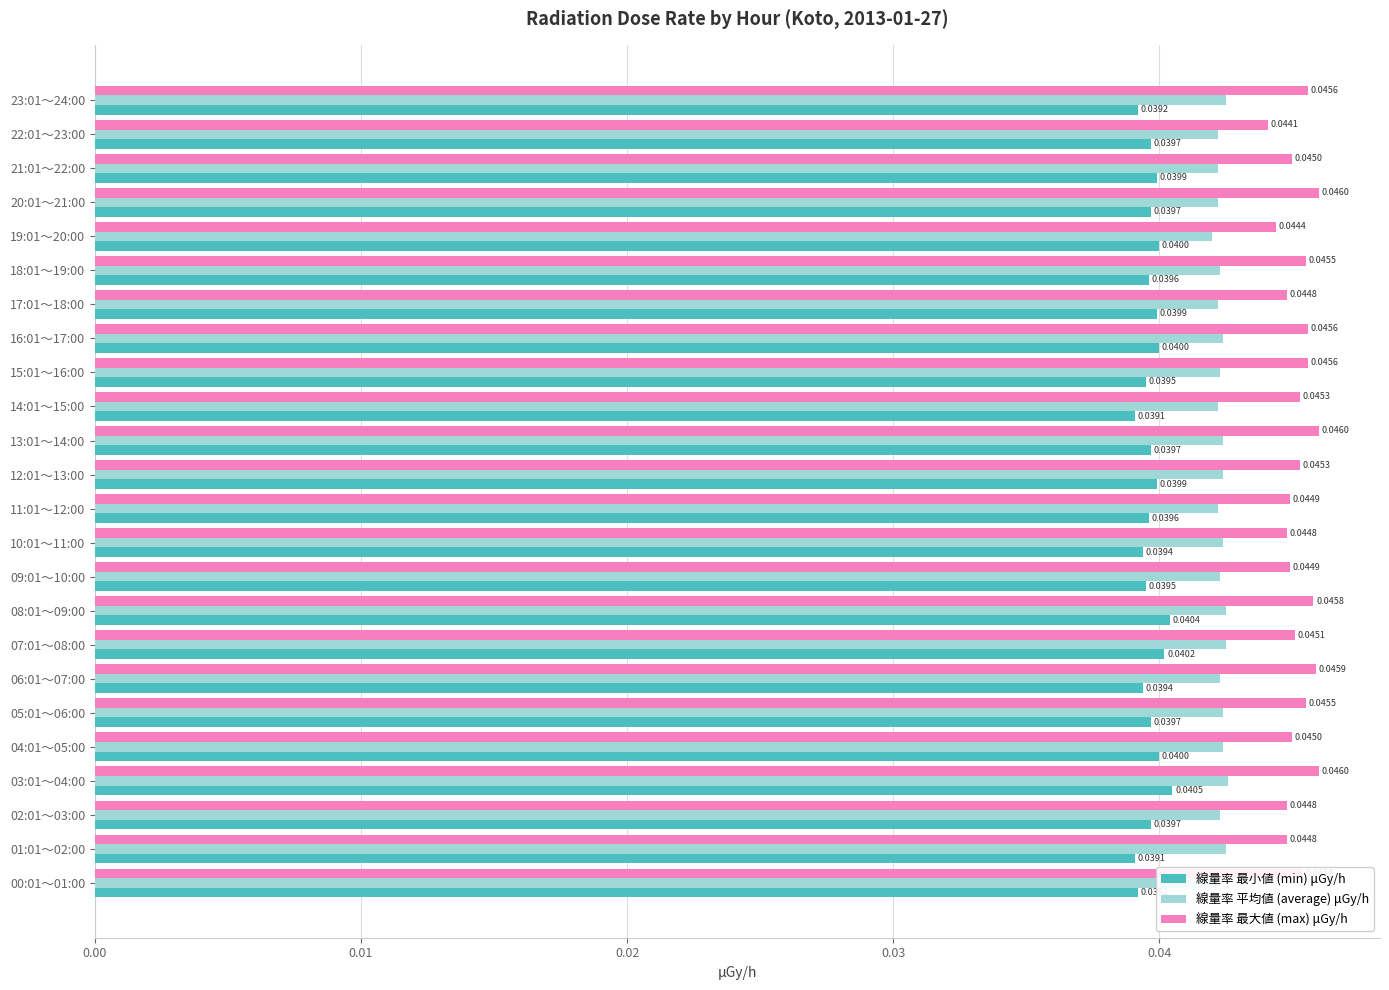

Which series changed the most between 23:01～24:00 and 13:01～14:00?

線量率 最小値 (min) μGy/h